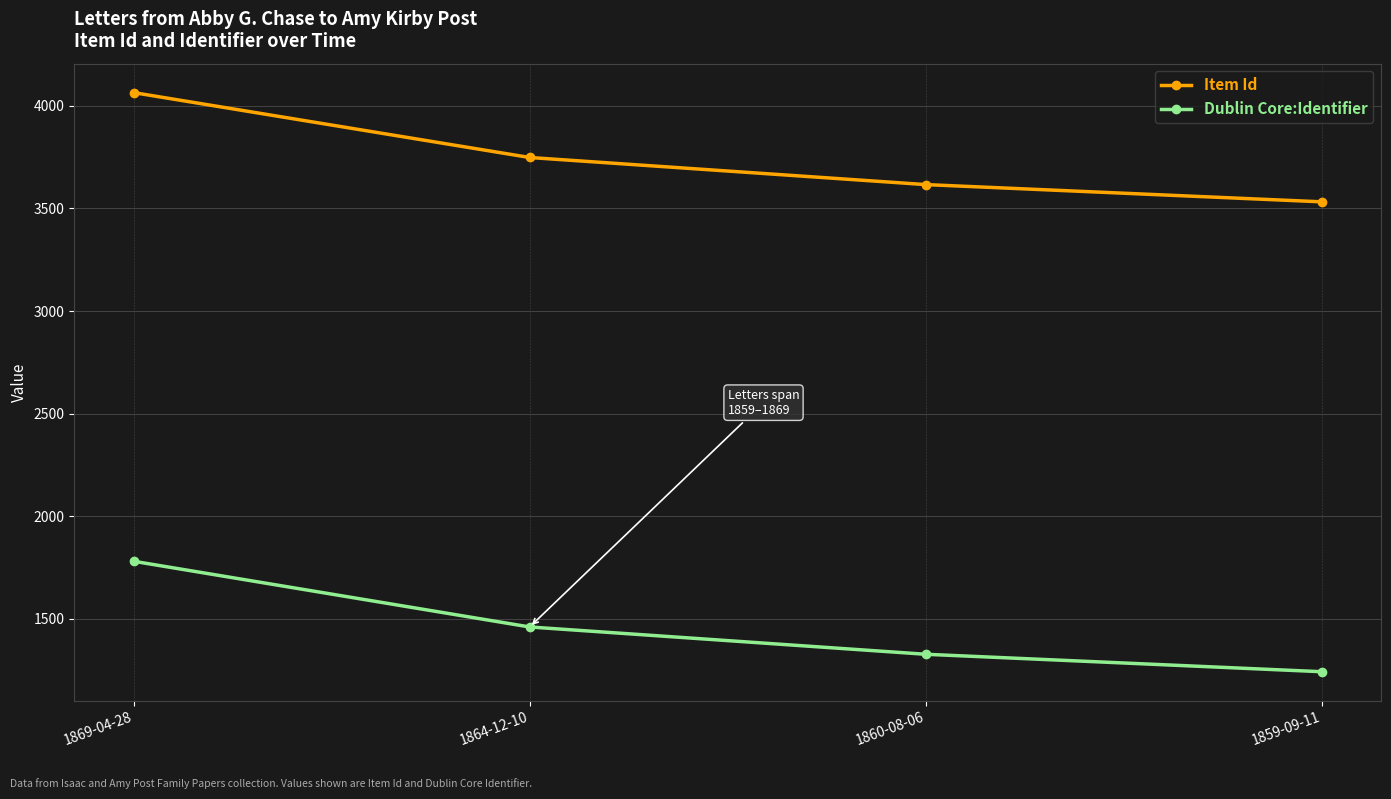

Rank the series at 1860-08-06 from highest to lowest value.

Item Id, Dublin Core:Identifier